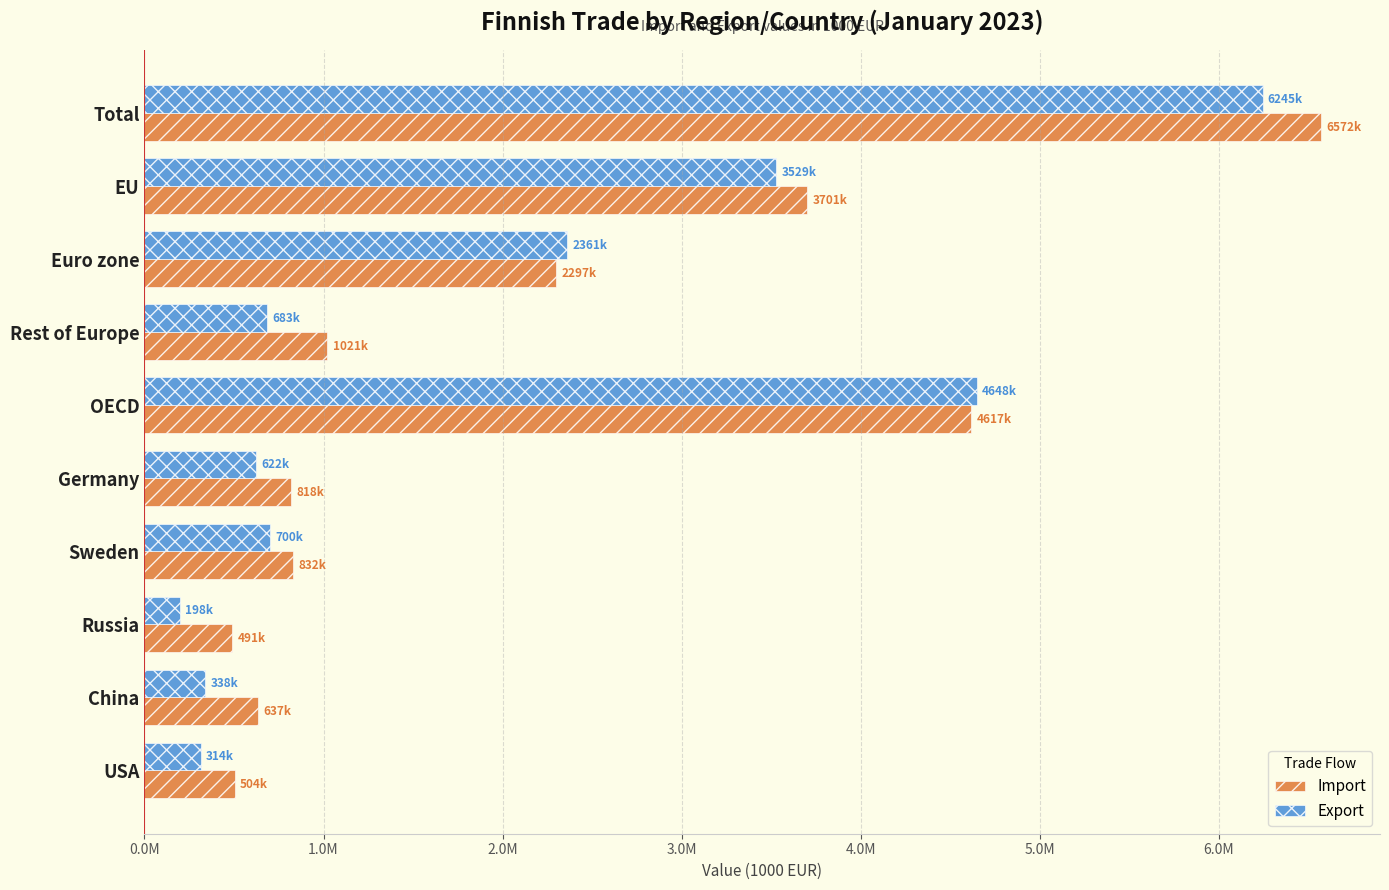

What are all the series names shown in the legend?

Import, Export